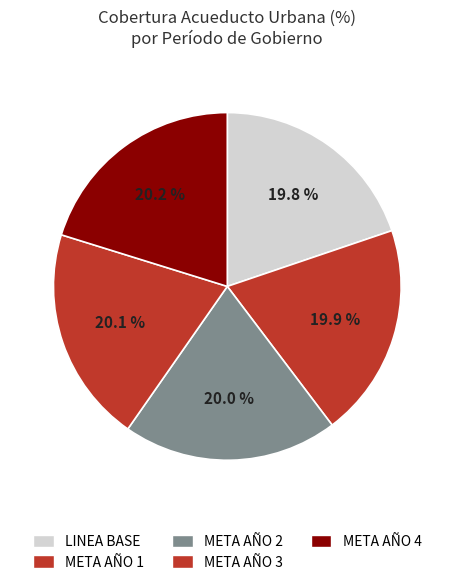

What percentage is the META AÑO 1 slice, to the nearest percent?

20%